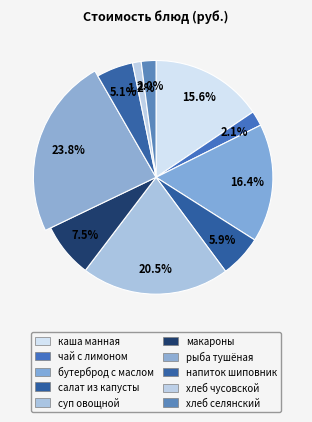

Does any single category account for the majority?

No